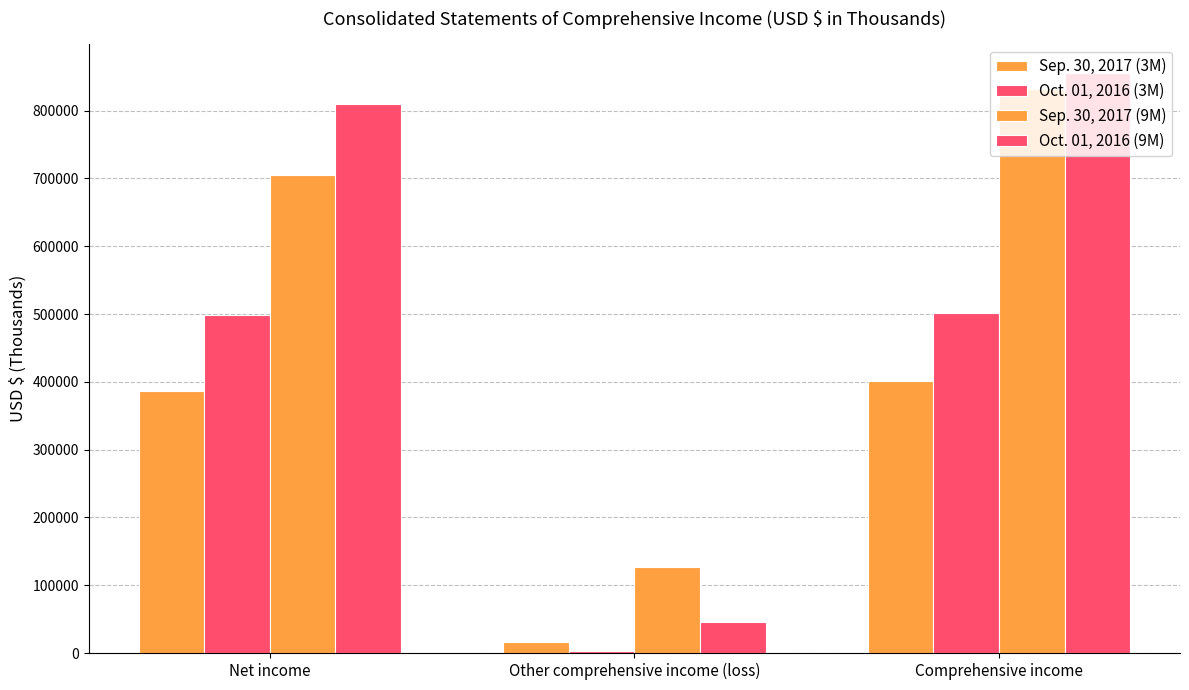

What is the label of the 3rd bar from the right?

Net income